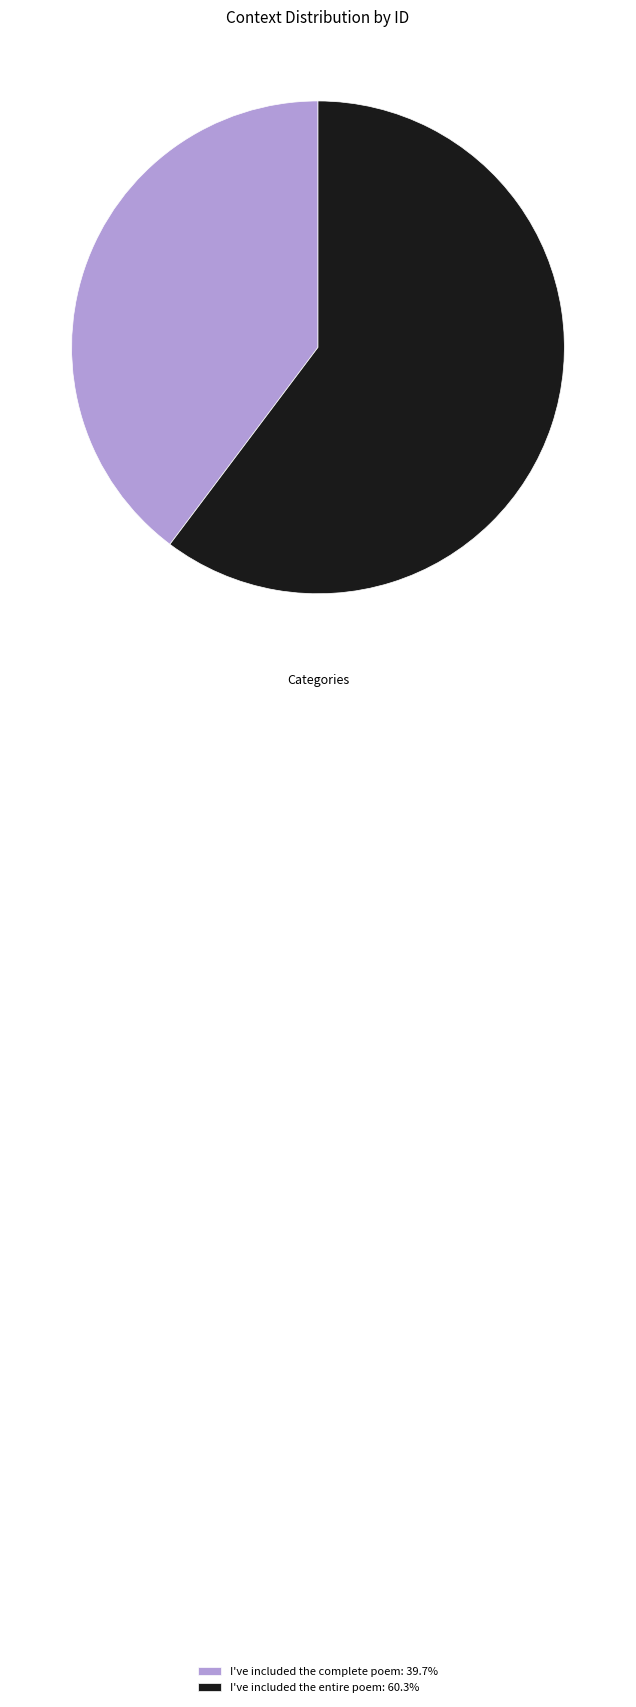

Is the sum of I've included the entire poem and I've included the complete poem greater than half?

Yes